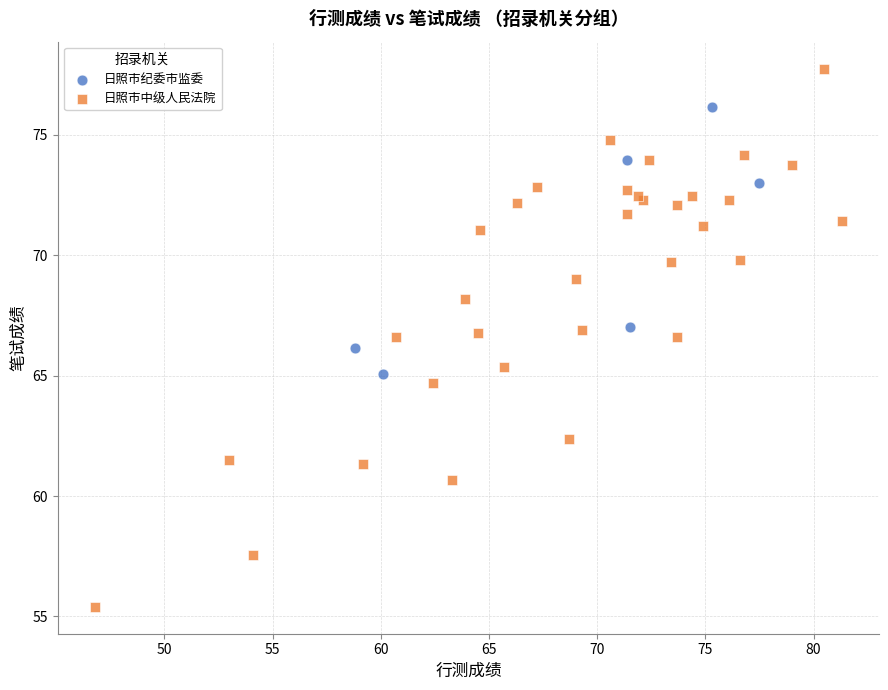

Which series contains the highest Y value?

日照市中级人民法院